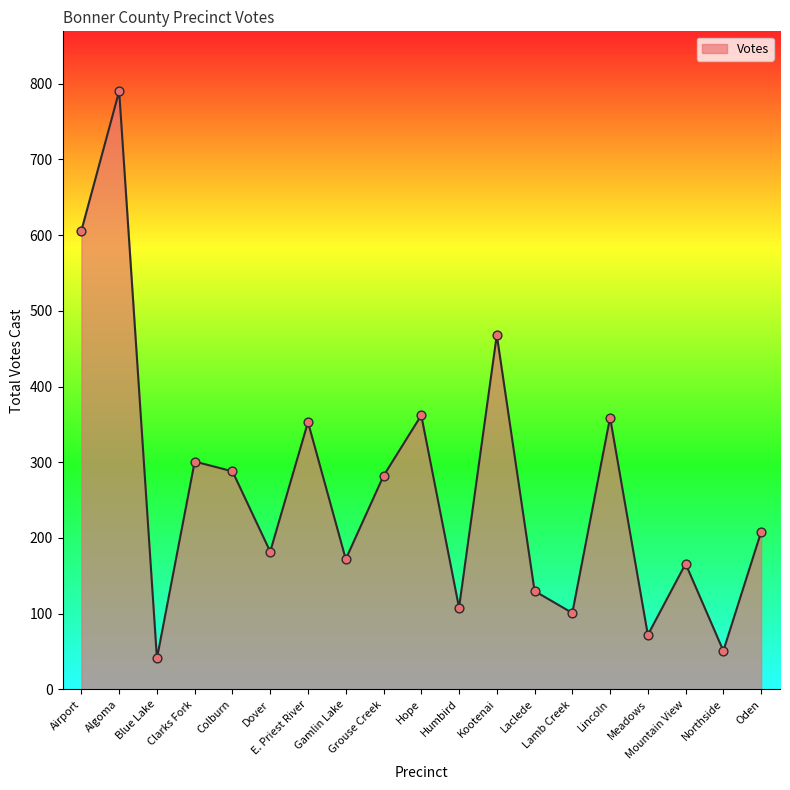

Between Lincoln and Blue Lake, which is larger?

Lincoln